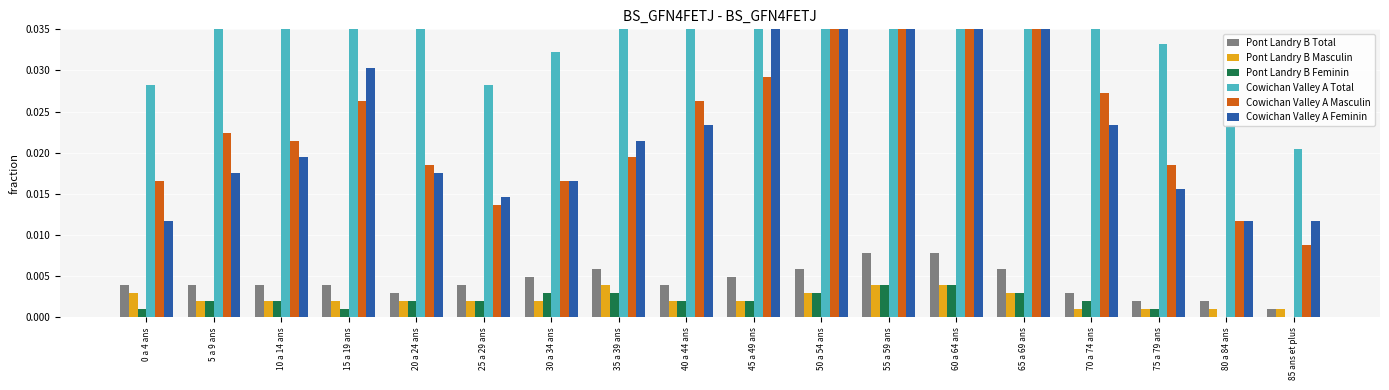

What is the label of the 3rd bar from the left?

10 a 14 ans